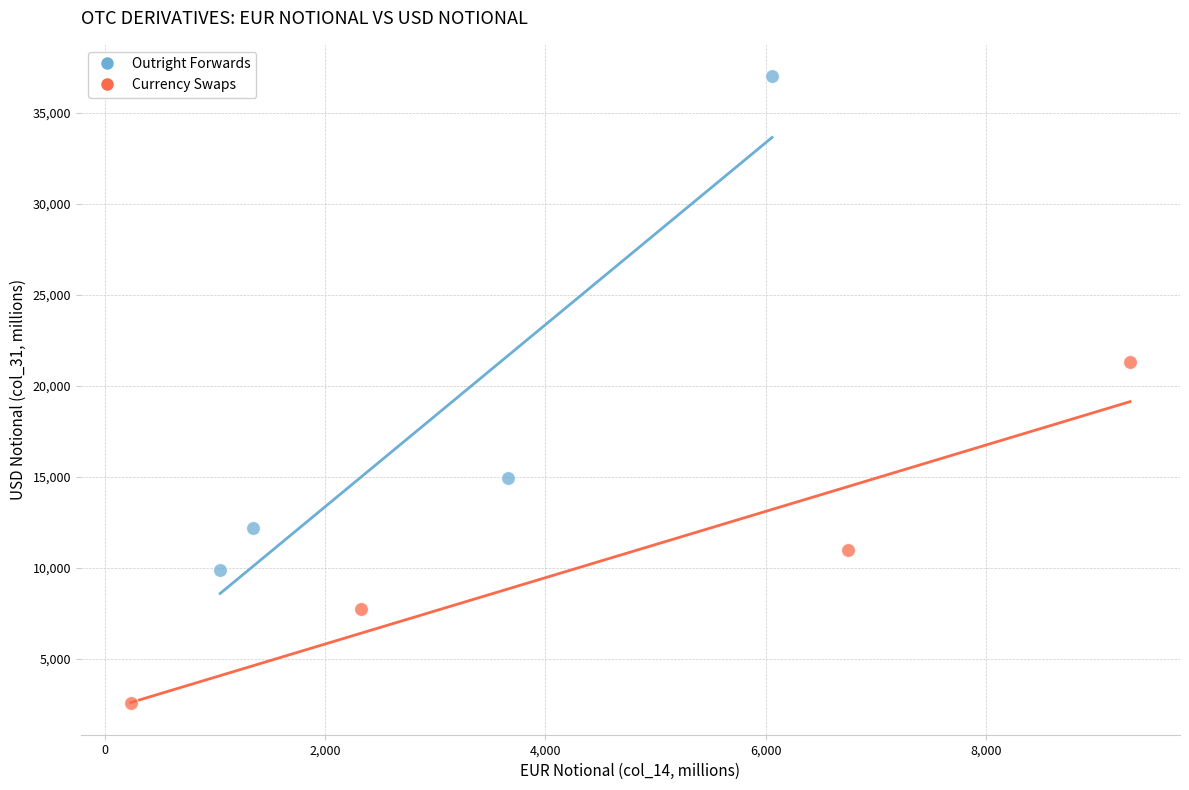

Which series has the largest Y range (max minus min)?

Outright Forwards